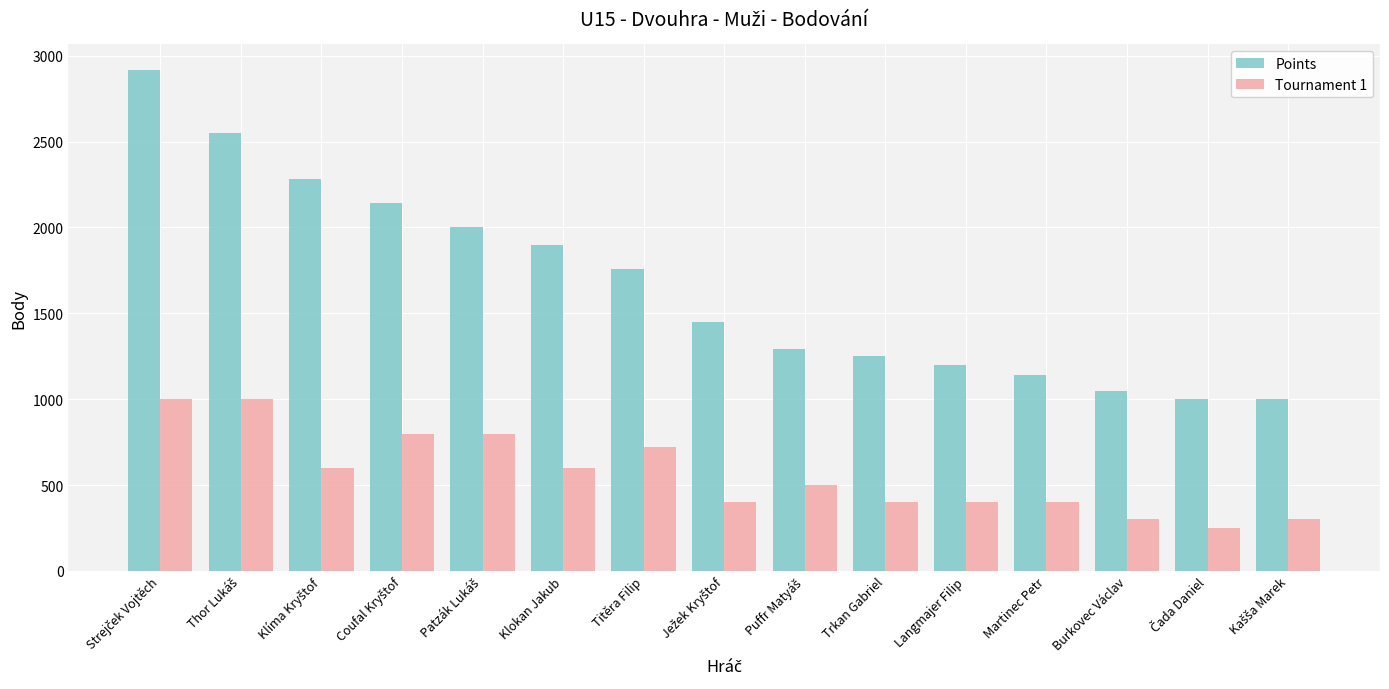

What is the total value across all series at Klokan Jakub?

2500